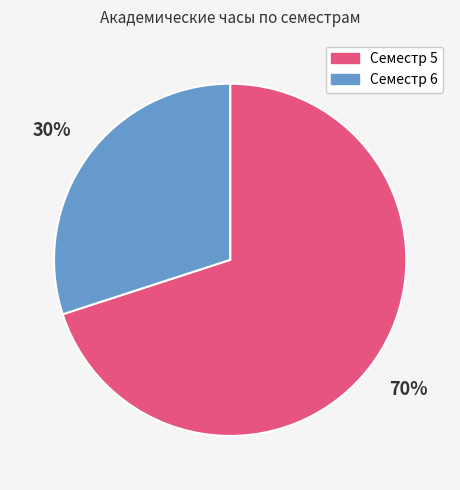

Which slice is the largest?

Семестр 5